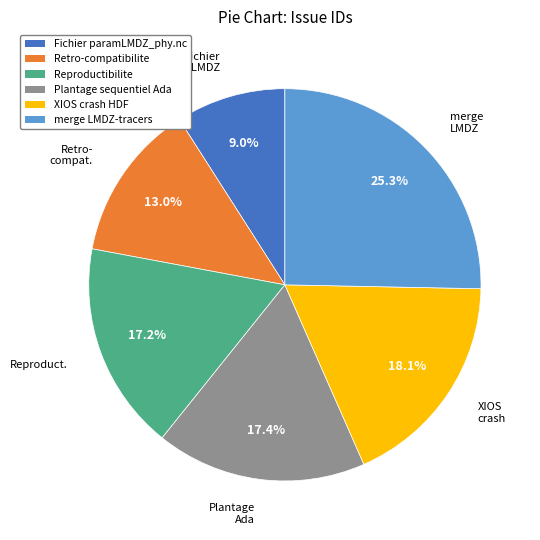

What percentage is NOT represented by merge LMDZ-tracers?

74.7%